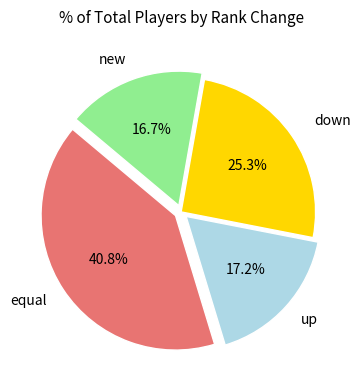

Does any single category account for the majority?

No